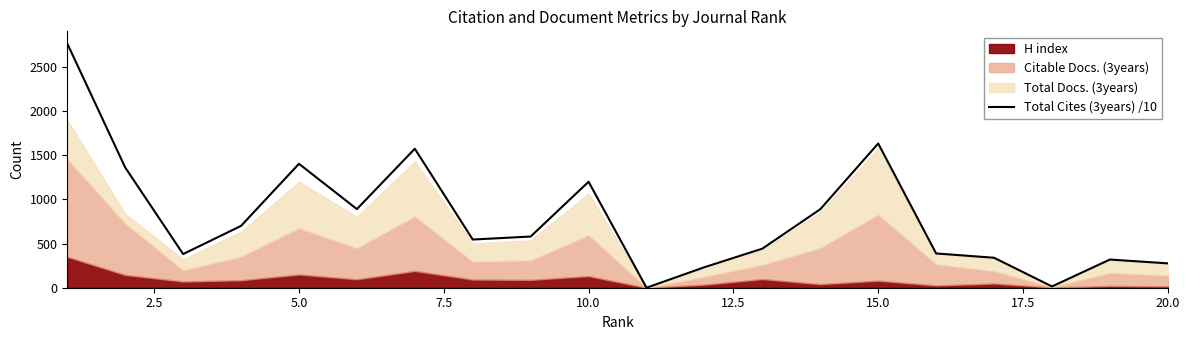

What is the highest value of the Total Cites (3years) /10 series?

2762.5